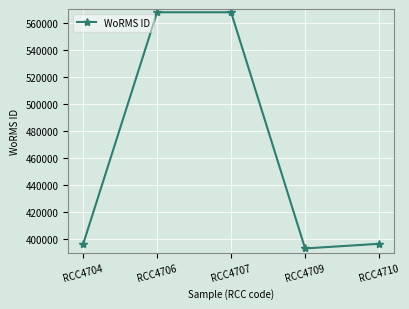

What is the smallest value displayed?

393085